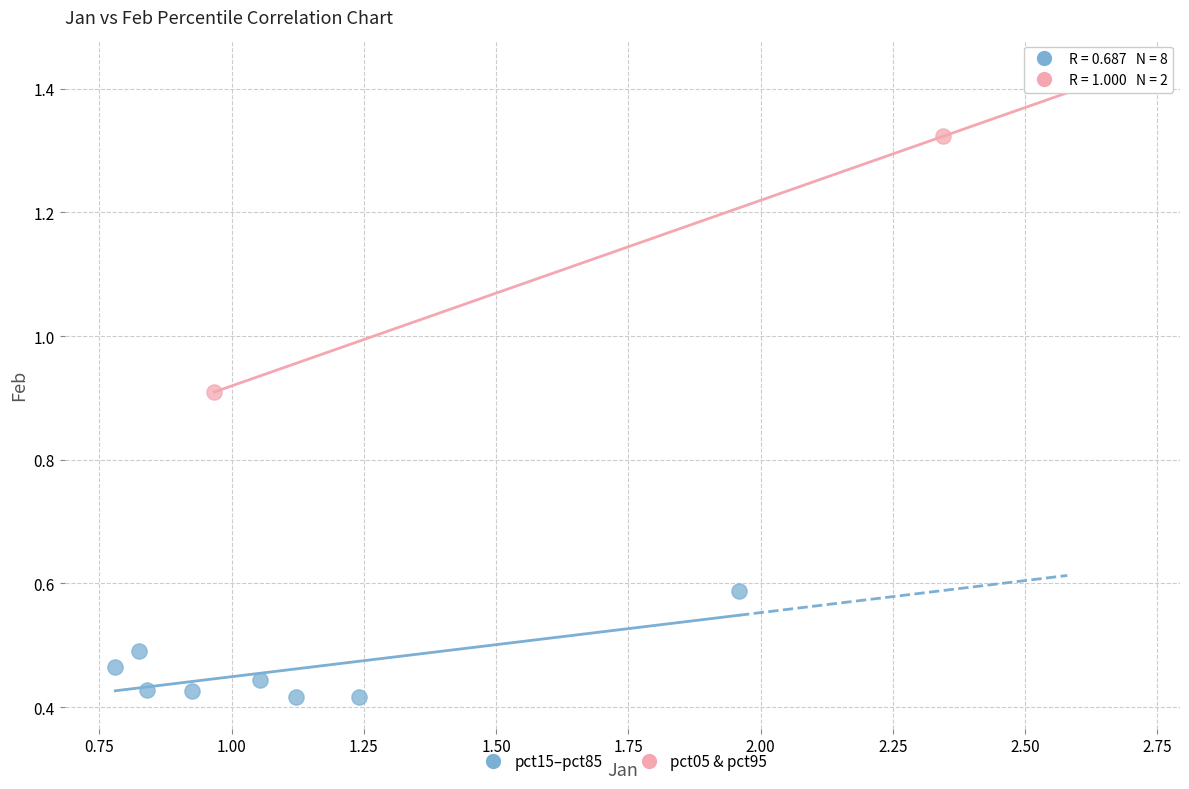

What are all the series names shown in the legend?

pct15–pct85, pct05 & pct95